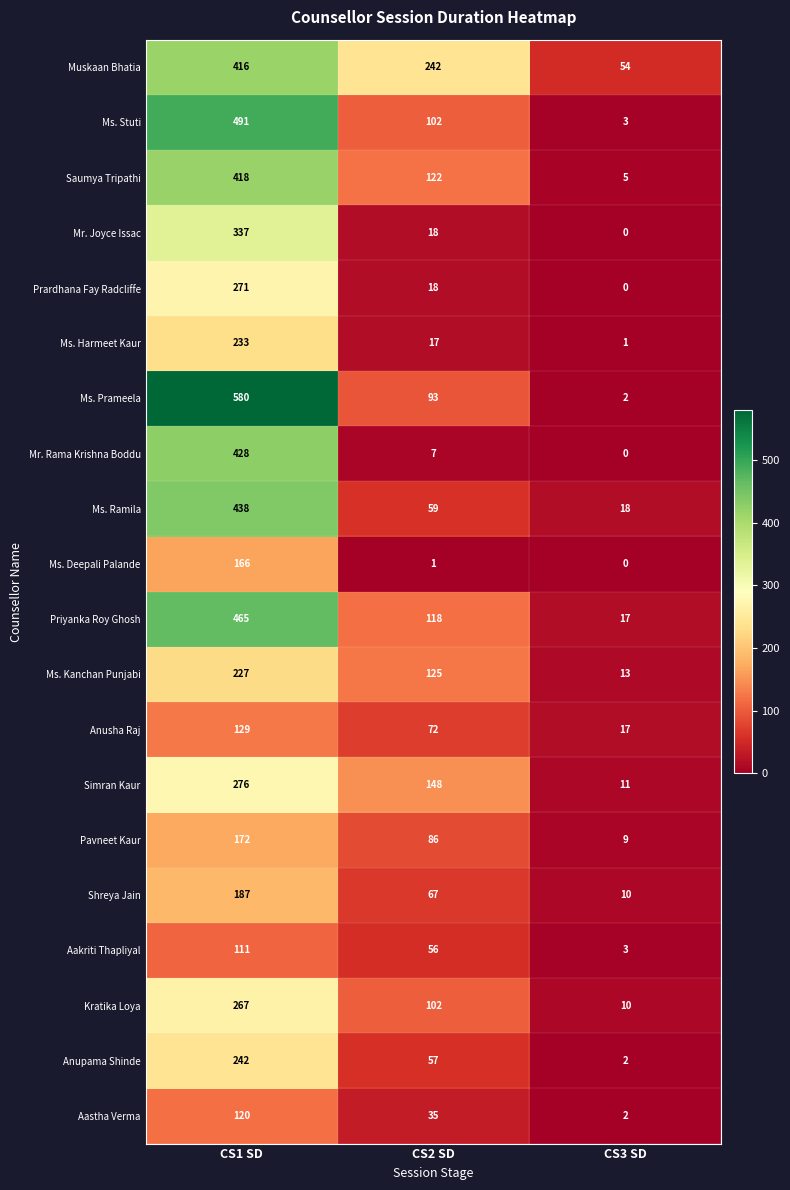

What is the difference between the Shreya Jain values at CS2 SD and CS1 SD?

120